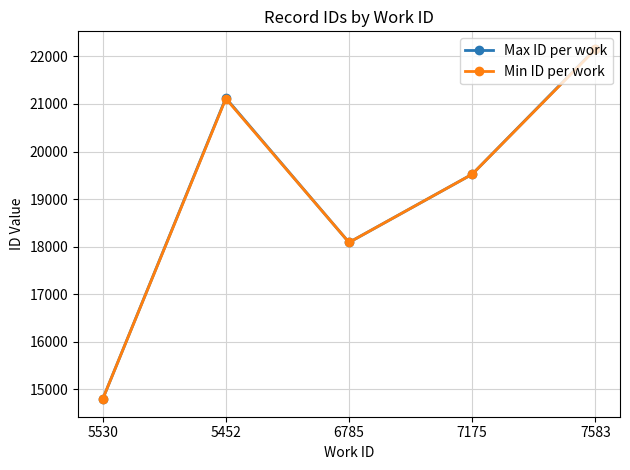

What position from the left is 5452?

2